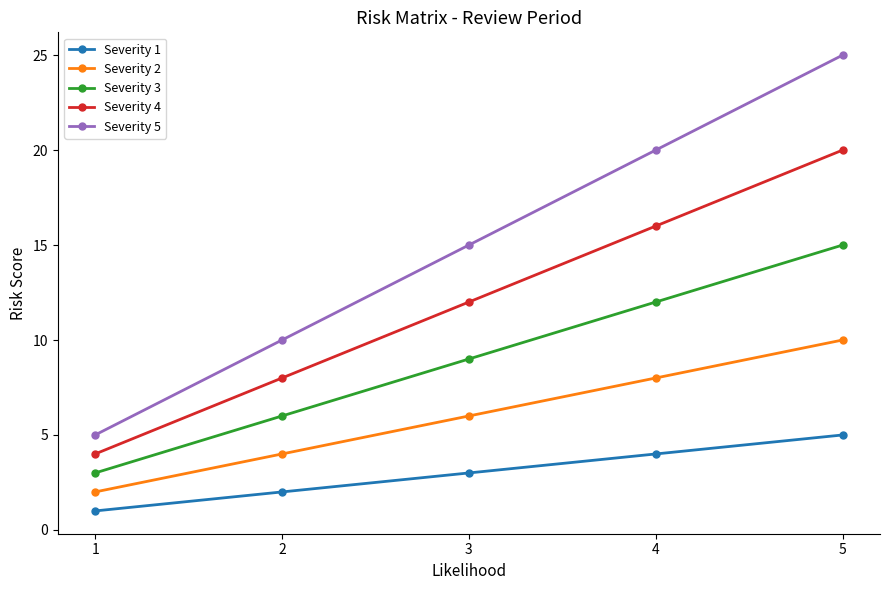

Reading right to left, what are all the values shown in this chart?

Severity 1: 5=5	4=4	3=3	2=2	1=1
Severity 2: 5=10	4=8	3=6	2=4	1=2
Severity 3: 5=15	4=12	3=9	2=6	1=3
Severity 4: 5=20	4=16	3=12	2=8	1=4
Severity 5: 5=25	4=20	3=15	2=10	1=5